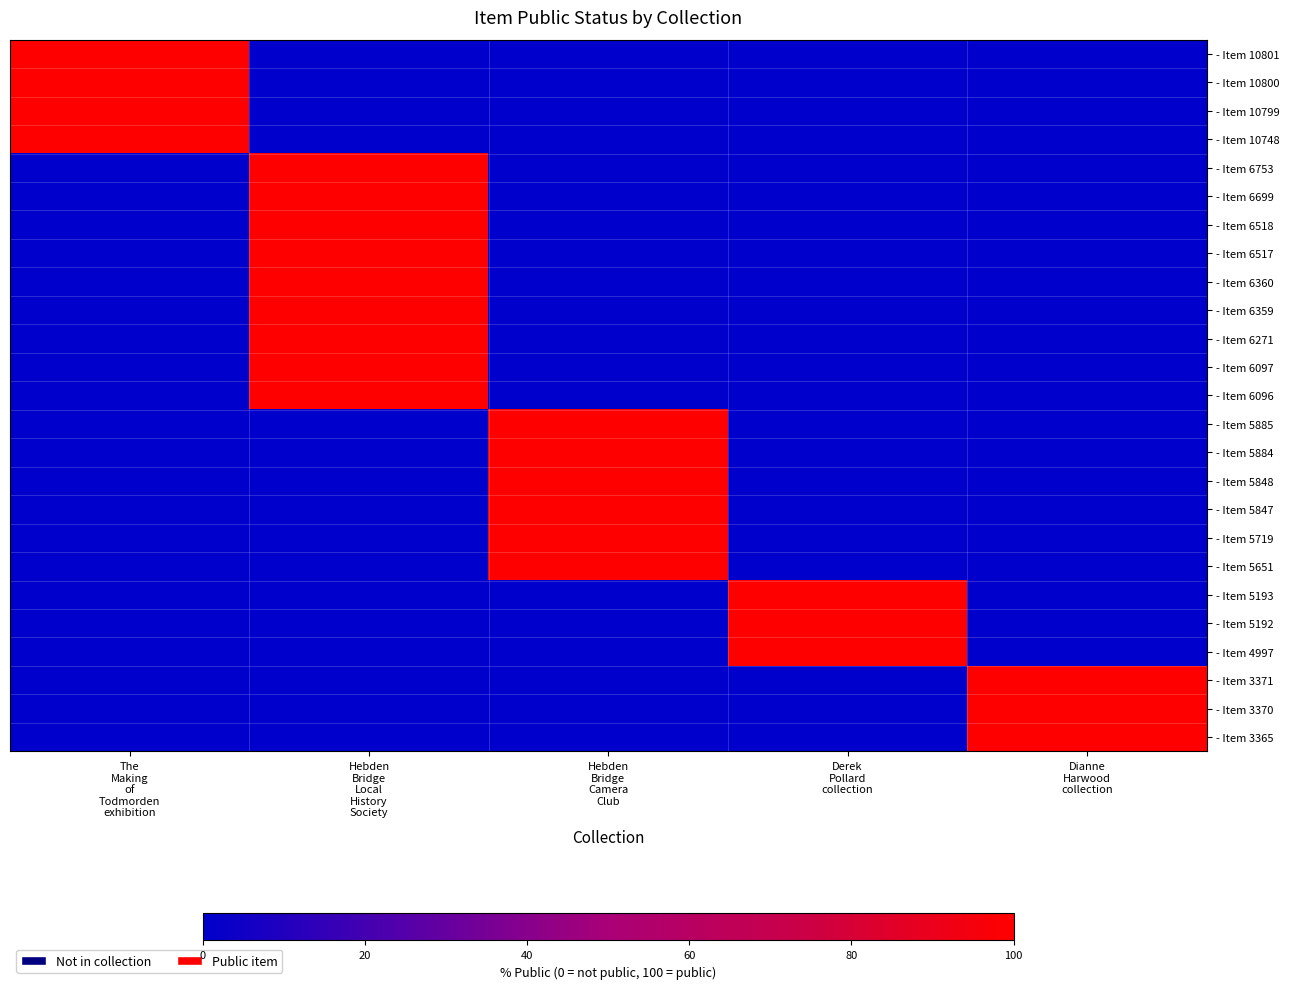

What is the total value across all series at Dianne
Harwood
collection?

300